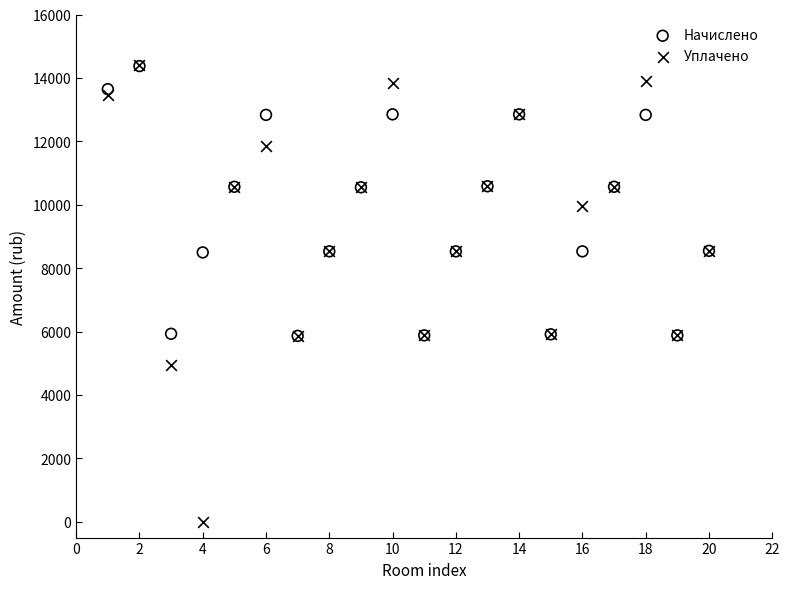

Which series has the largest Y range (max minus min)?

Уплачено